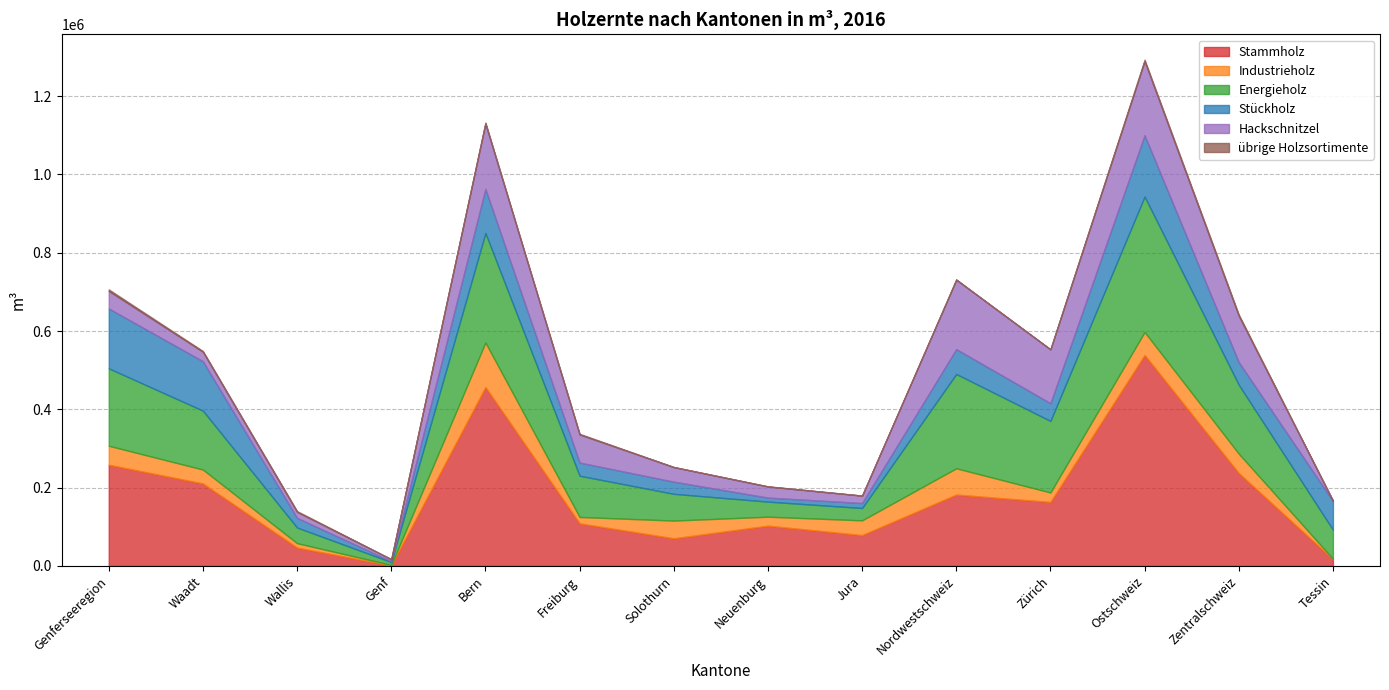

How many data points in übrige Holzsortimente are less than 1814?

7